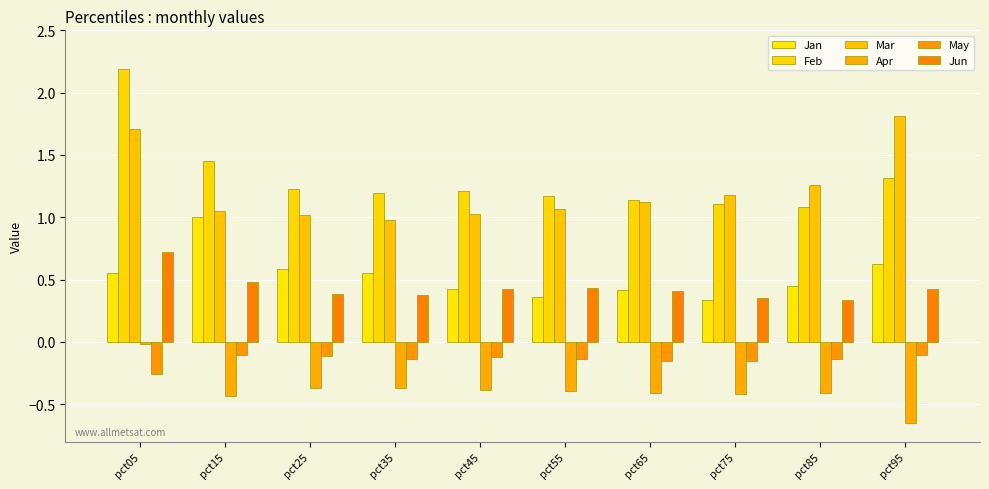

Read the Apr value at pct15.

-0.4